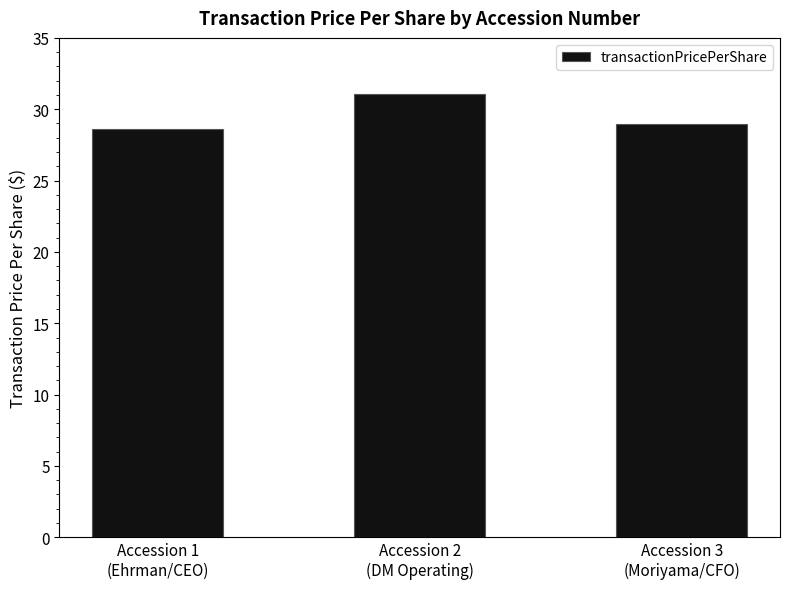

Reading left to right, transcribe all the data shown in this chart.

28.6	31.0	29.0